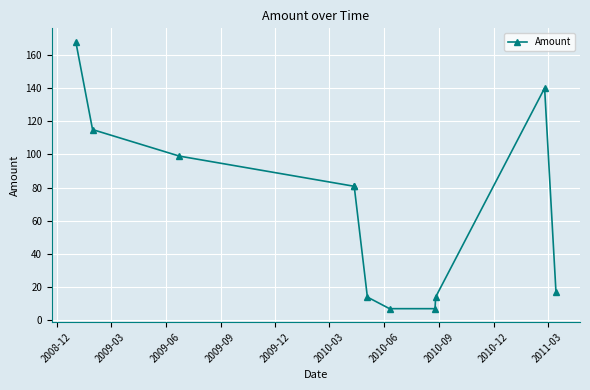

What is the ratio of the value at 2010-09 to the value at 2010-03?

0.5